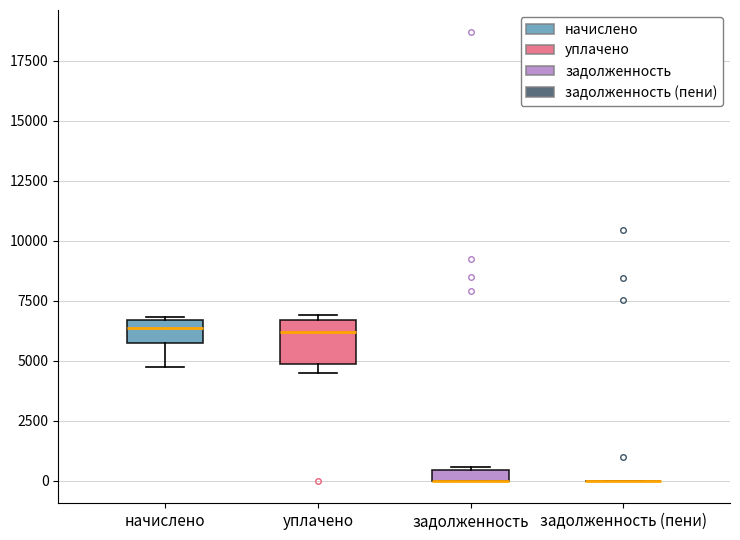

Comparing the boxes themselves (not the whiskers), which one is the tallest?

уплачено